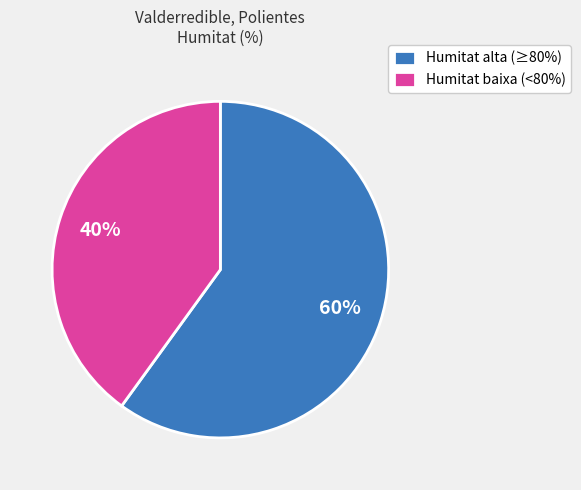

Is it true that Humitat baixa (<80%) is 40% of the pie?

True